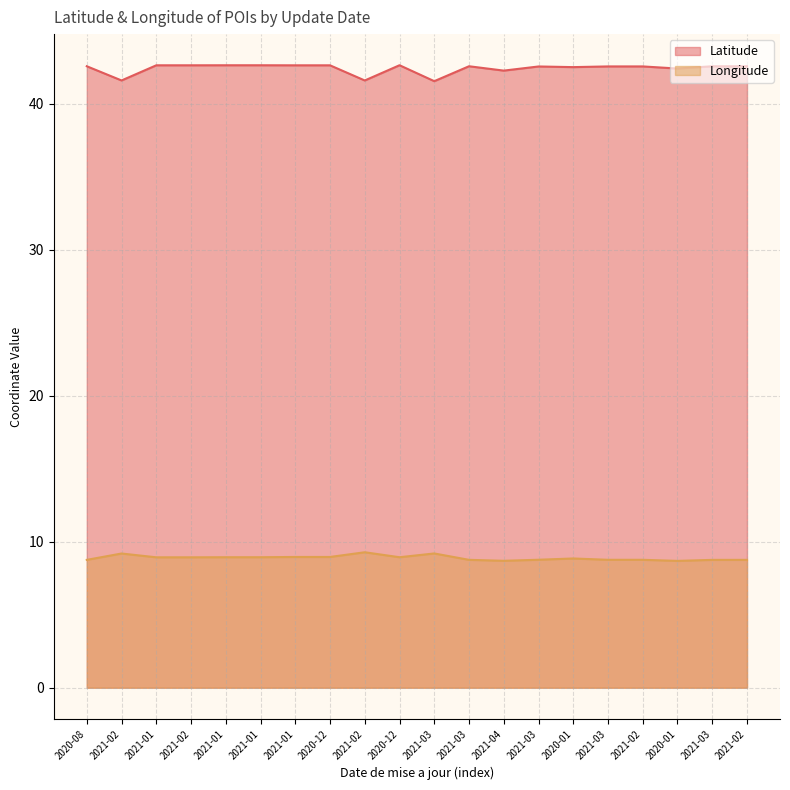

True or false: Latitude and Longitude intersect in this chart.

False